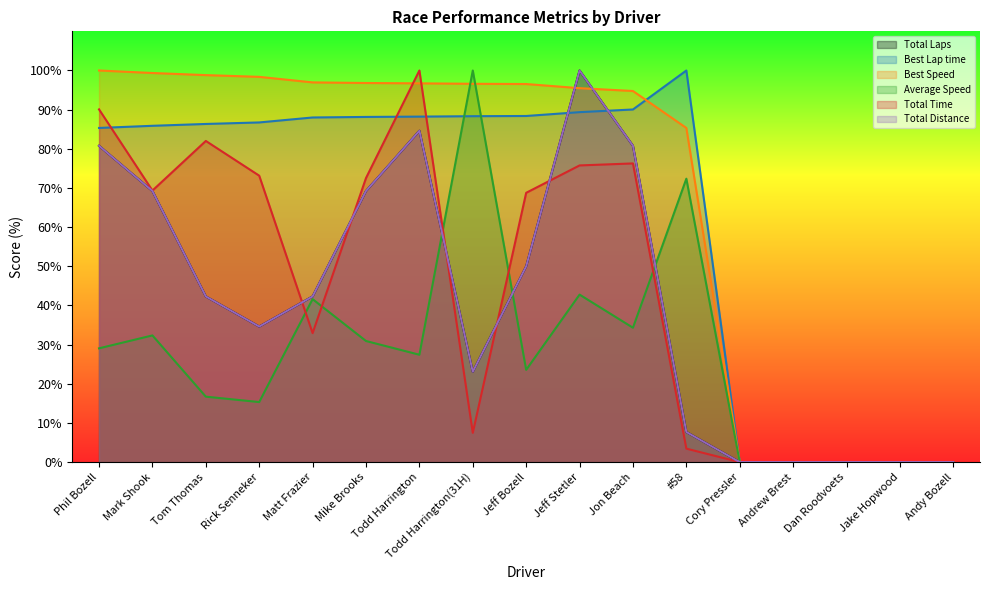

True or false: Best Speed has more than 2 interior local peaks.

False